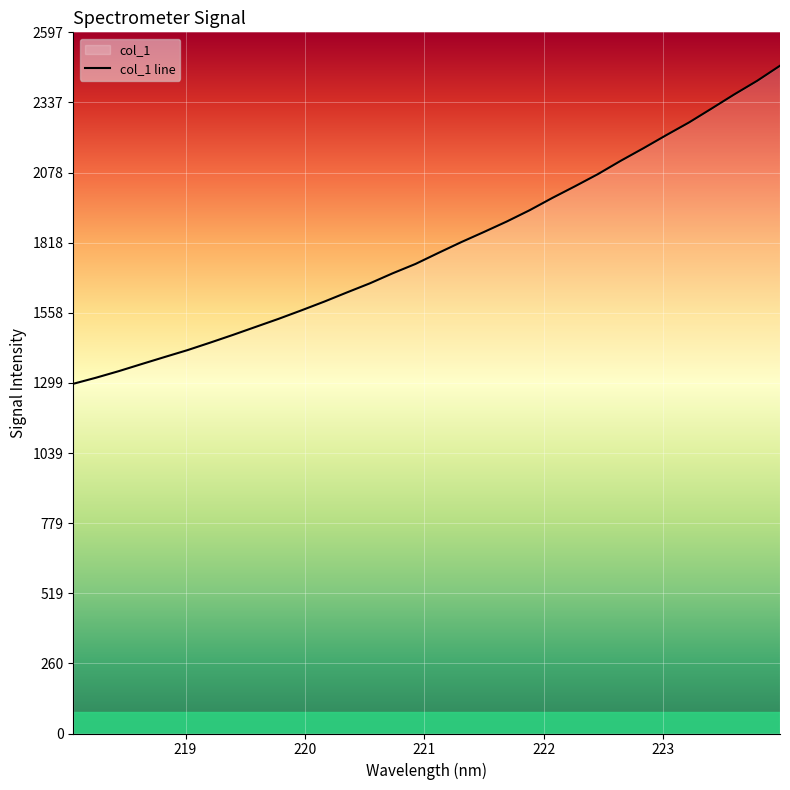

How many lines are shown in the chart?

1